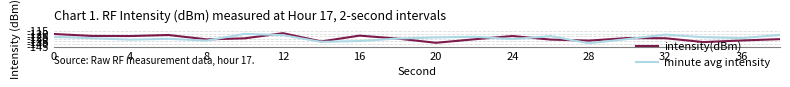

How many interior local valleys does the intensity(dBm) series have?

6